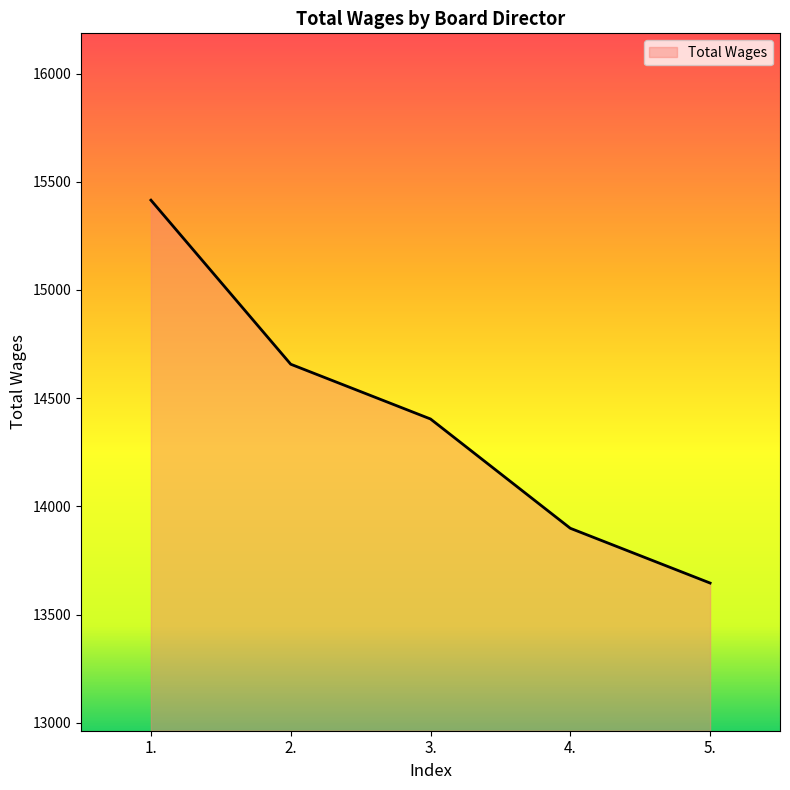

What is the change in value from 1. to 3.?

-1011